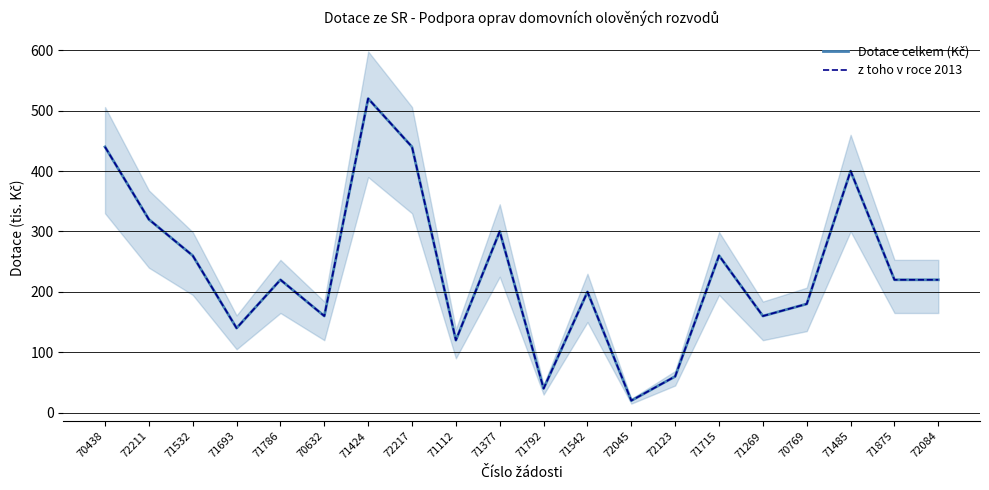

What is the difference between the maximum and minimum values in the Dotace celkem (Kč) series?

500